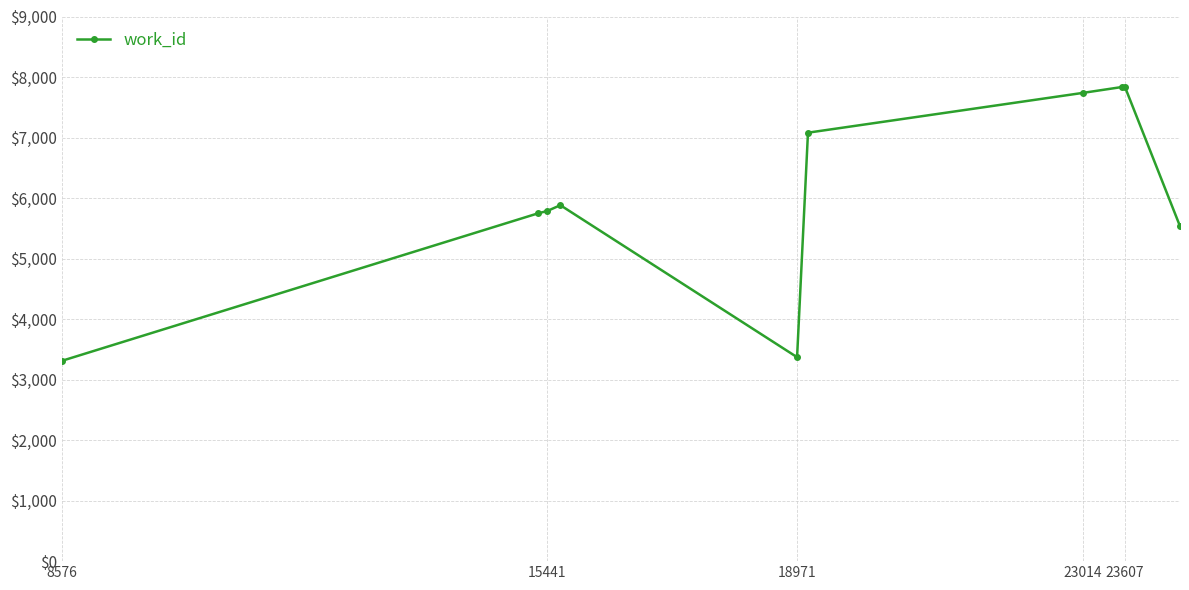

True or false: the data has more than 0 interior local peaks.

True